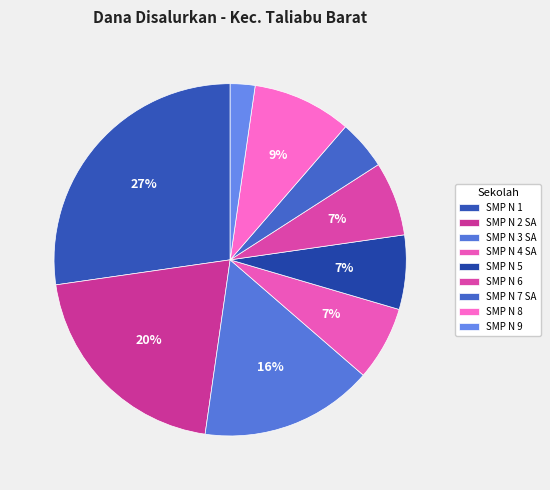

Rank the categories by value from highest to lowest.

SMP NEGERI 1 TALIABU BARAT, SMP NEGERI 2 SATU ATAP TALIABU BARAT, SMP NEGERI 3 SATU ATAP TALIABU BARAT, SMP NEGERI 8 TALIABU BARAT, SMP NEGERI 4 SATU ATAP TALIABU BARAT, SMP NEGERI 5 TALIABU BARAT, SMP NEGERI 6 TALIABU BARAT, SMP NEGERI 7 SATU ATAP TALIABU BARAT, SMP NEGERI 9 TALIABU BARAT